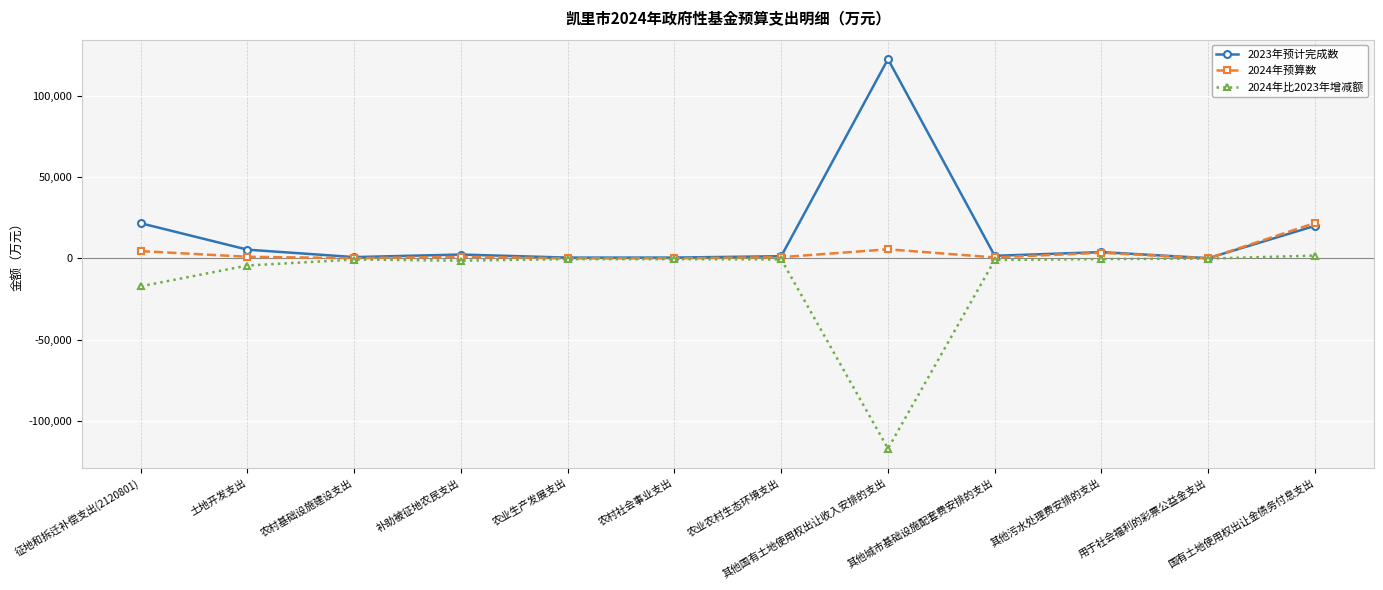

How many data points in 2024年比2023年增减额 are less than -599?

6